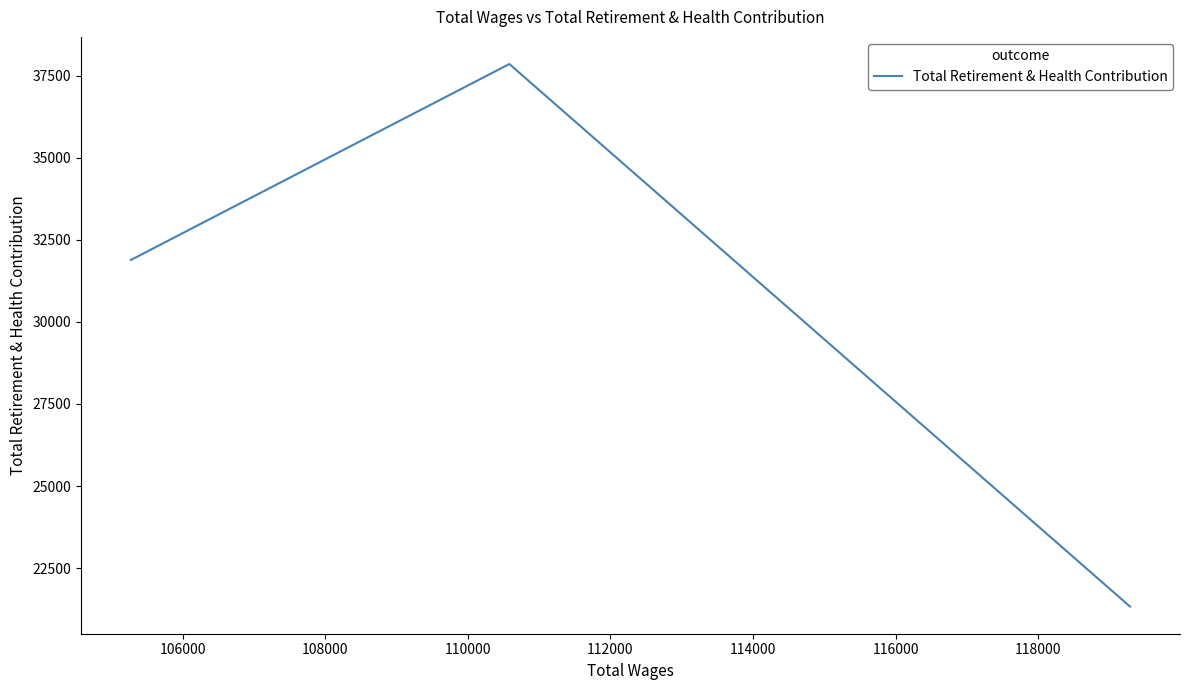

What is the maximum value shown in the chart?

37850